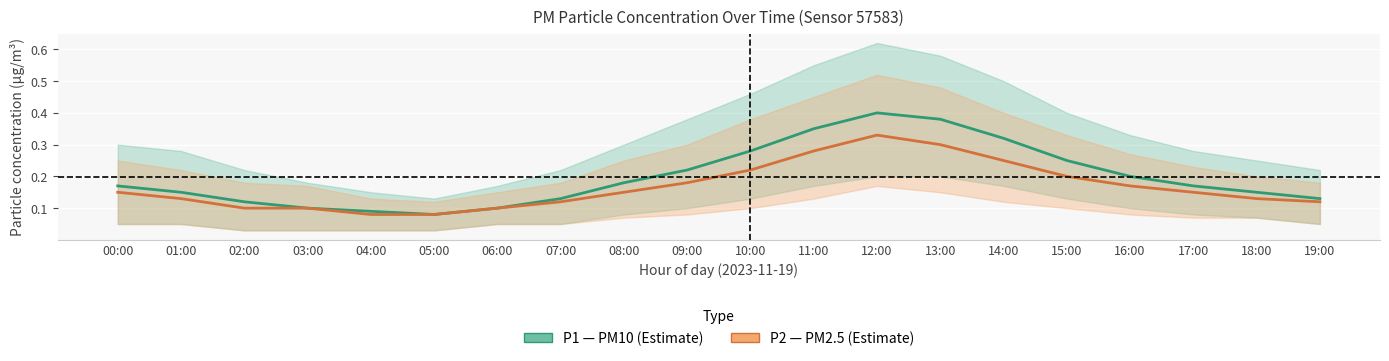

List the series in order of their peak value, highest first.

P1 (PM10), P2 (PM2.5)